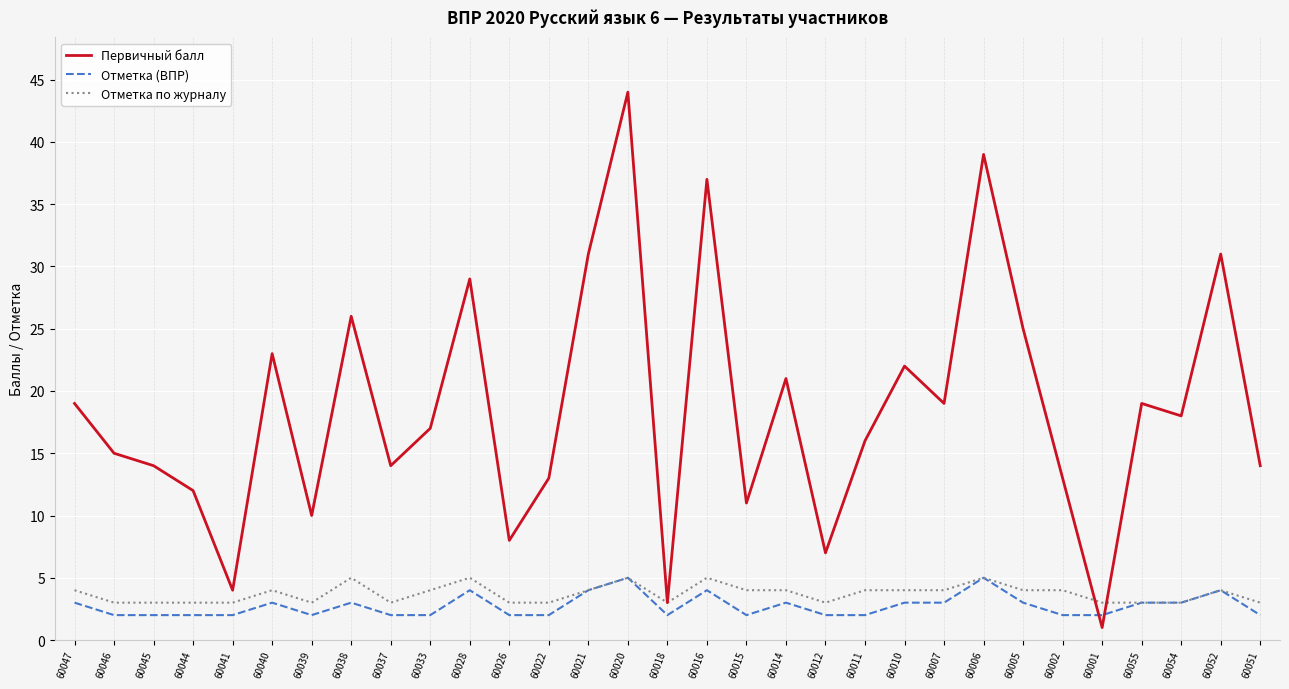

How many intersections are there between Отметка (ВПР) and Первичный балл?

2